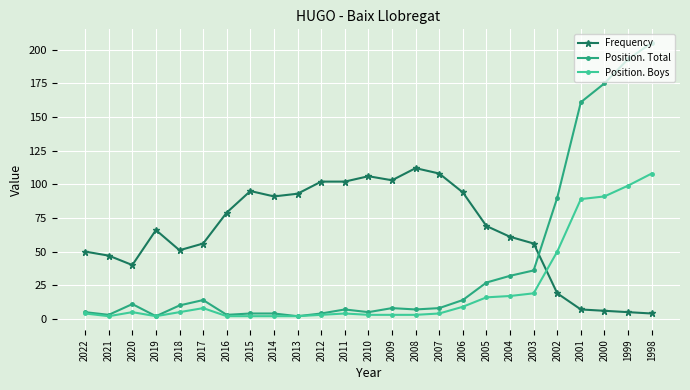

Where do Position. Boys and Frequency first cross each other?

2003 and 2002